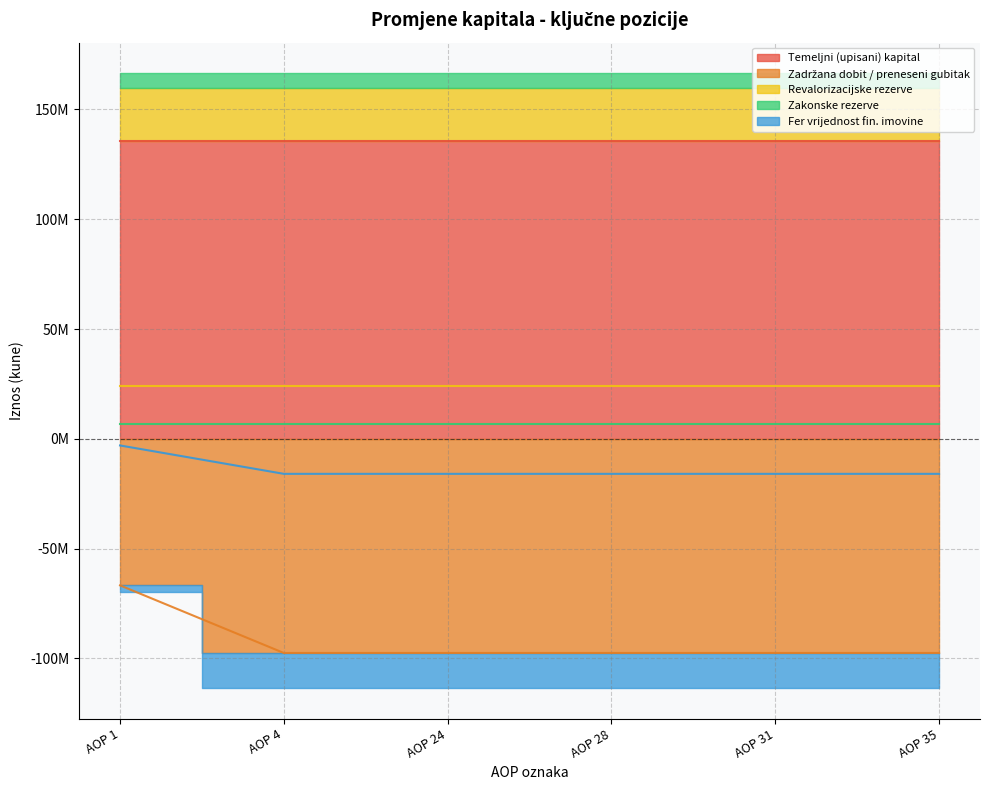

At which category does the chart reach its minimum across all series?

AOP 4